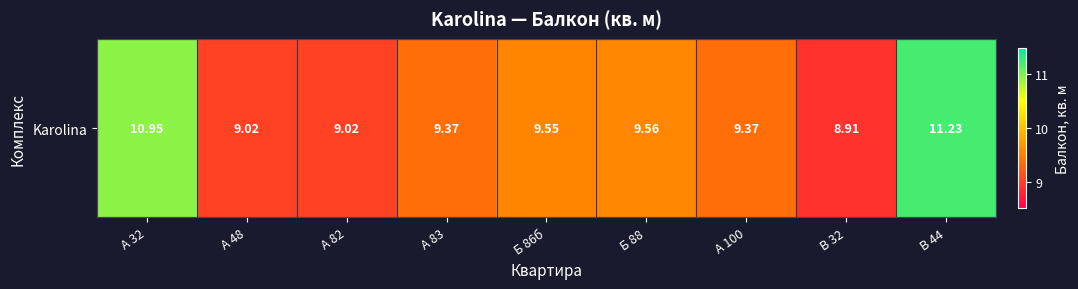

The chart shows a value of 9.0 at A 48. True or false?

True